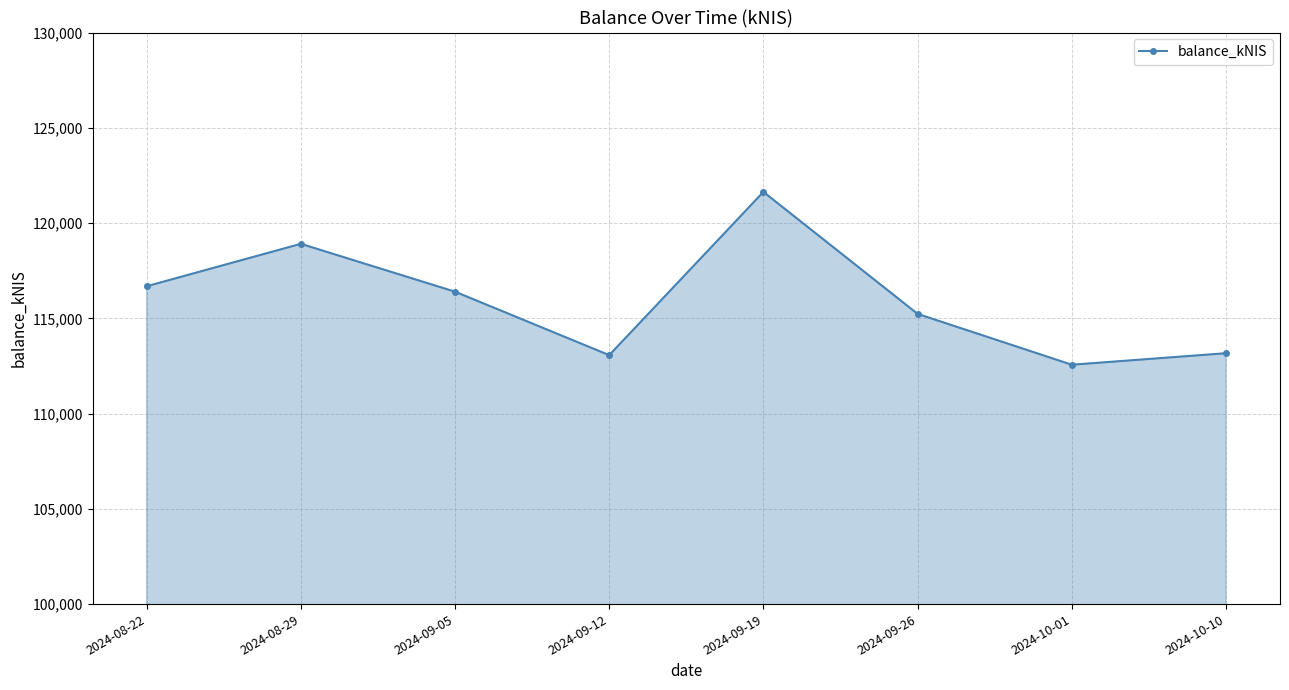

Between 2024-08-22 and 2024-08-29, which is larger?

2024-08-29